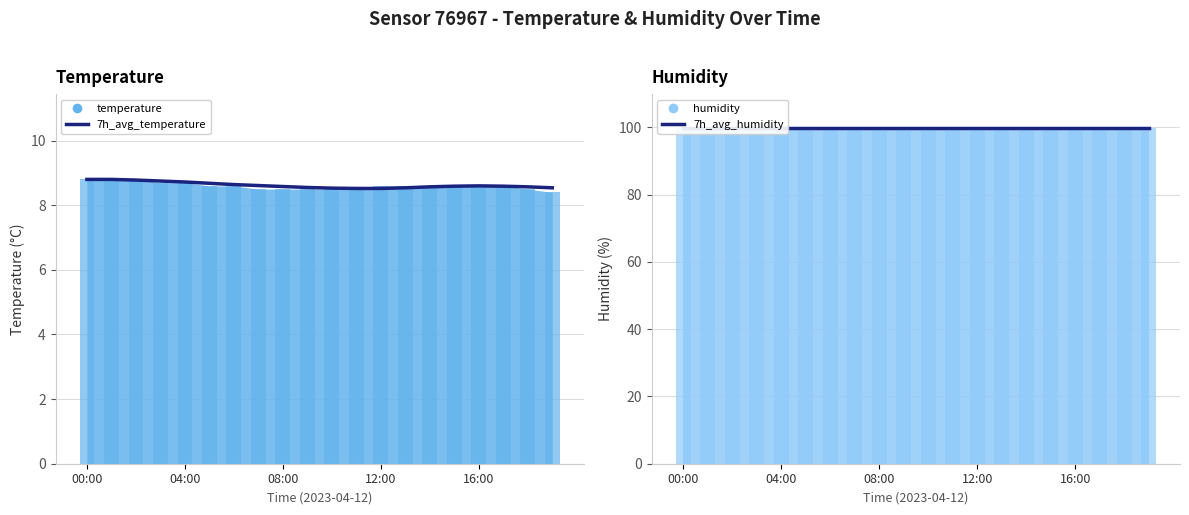

How many groups of bars are there?

20